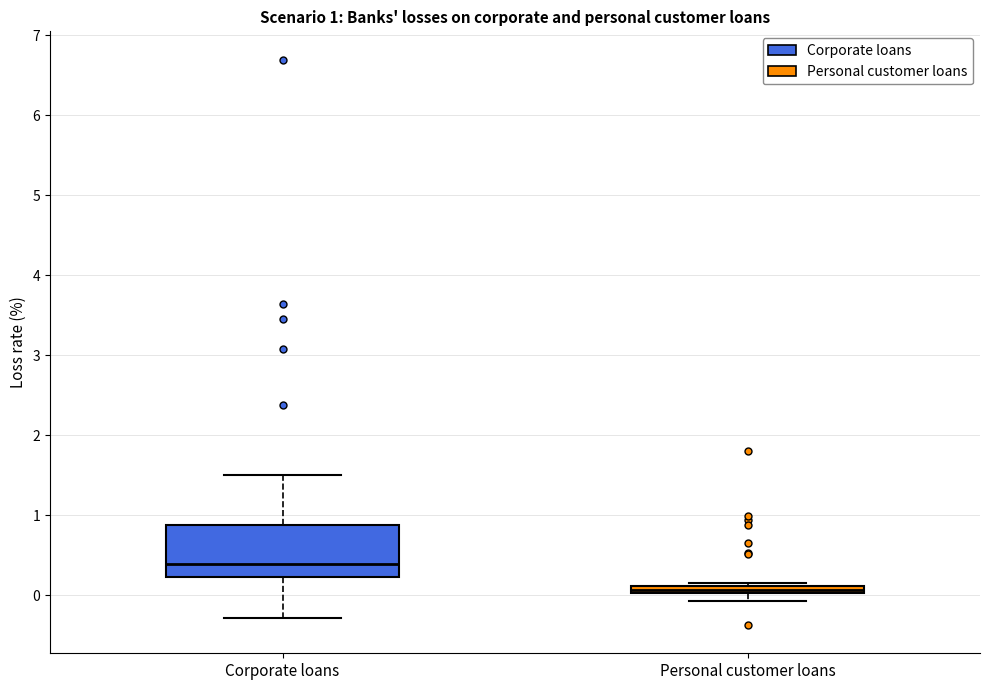

Which box's median line is the highest?

Corporate loans